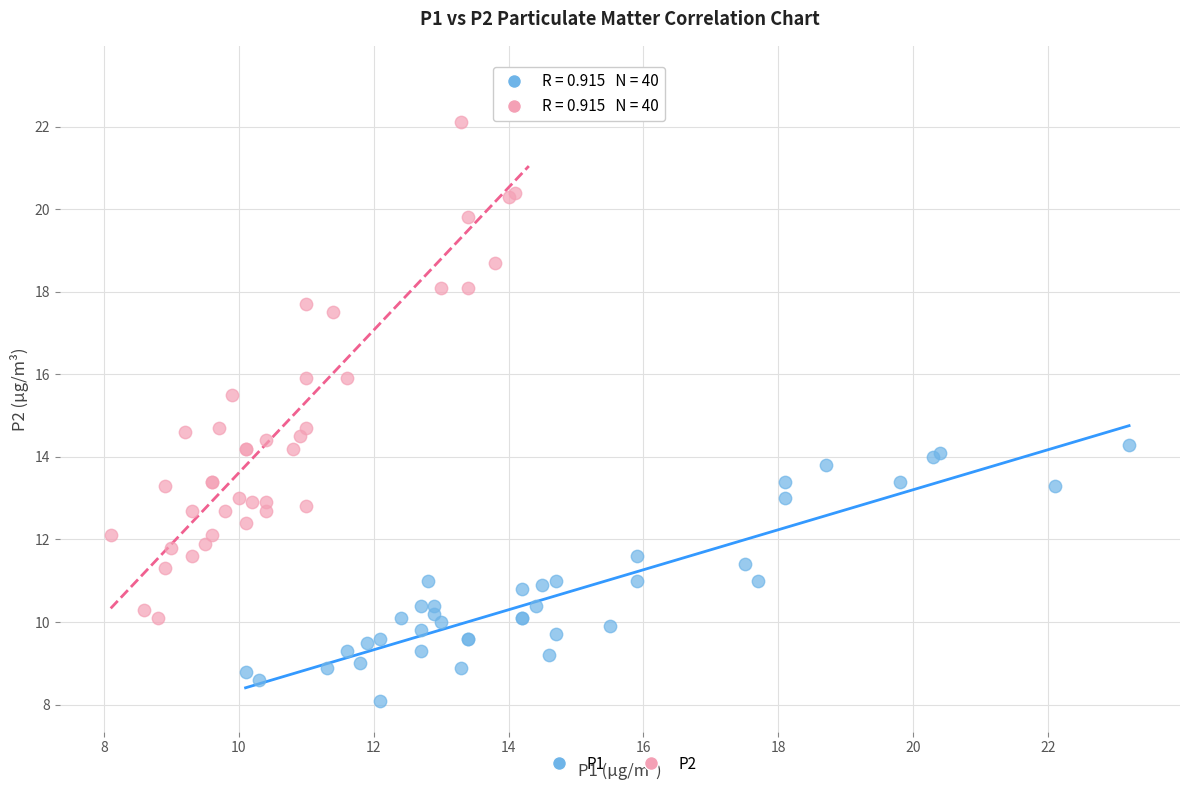

Which series has the largest Y range (max minus min)?

P2